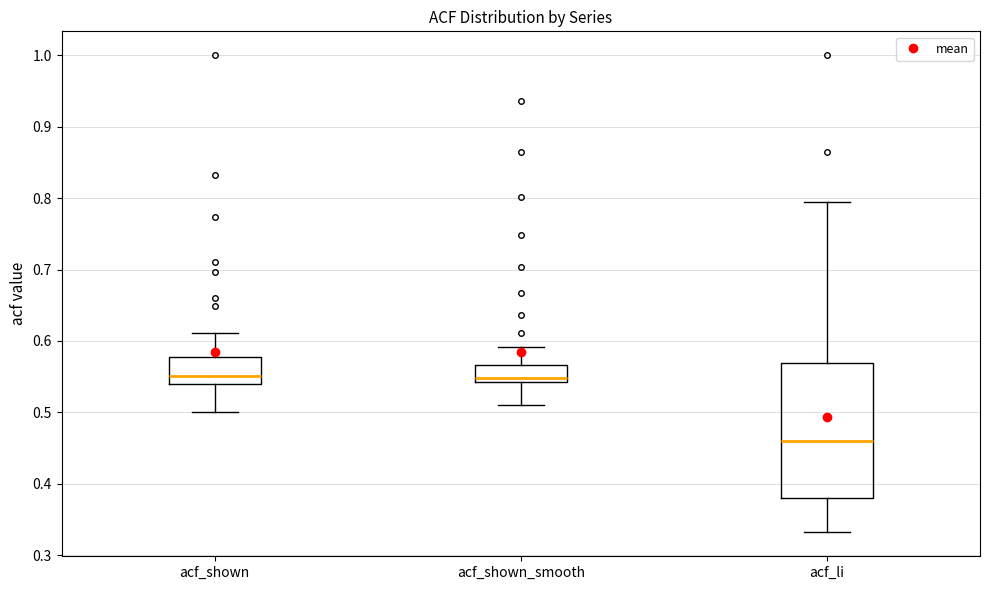

Reading left to right, read every box against the y-axis: the position of its median line, the range the box covers, and the ends of its whiskers. The values are not printed on the chart, so give them approximately, as read against the axis.

acf_shown: median 0.55, box 0.54 to 0.58, whiskers 0.50 to 0.61
acf_shown_smooth: median 0.55, box 0.54 to 0.57, whiskers 0.51 to 0.59
acf_li: median 0.46, box 0.38 to 0.57, whiskers 0.33 to 0.79